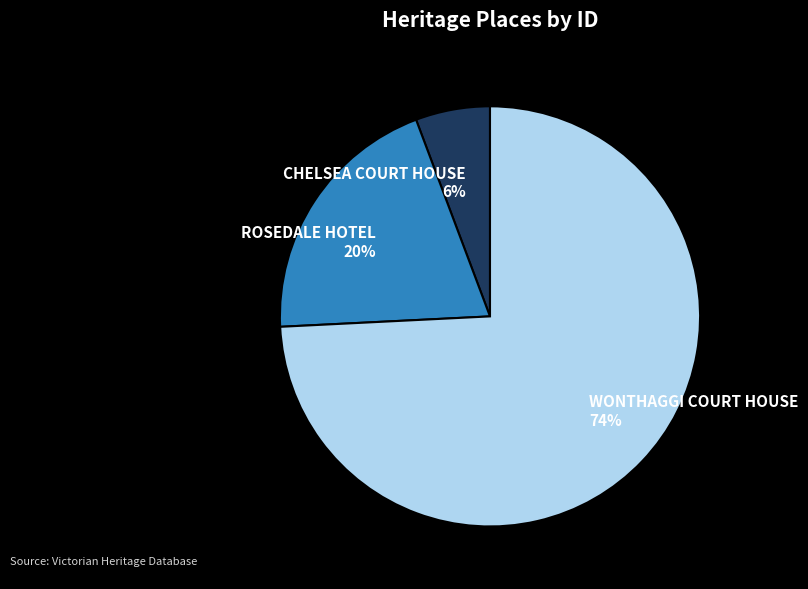

To the nearest percent, what is the difference between the largest and smallest slice percentages?

68%